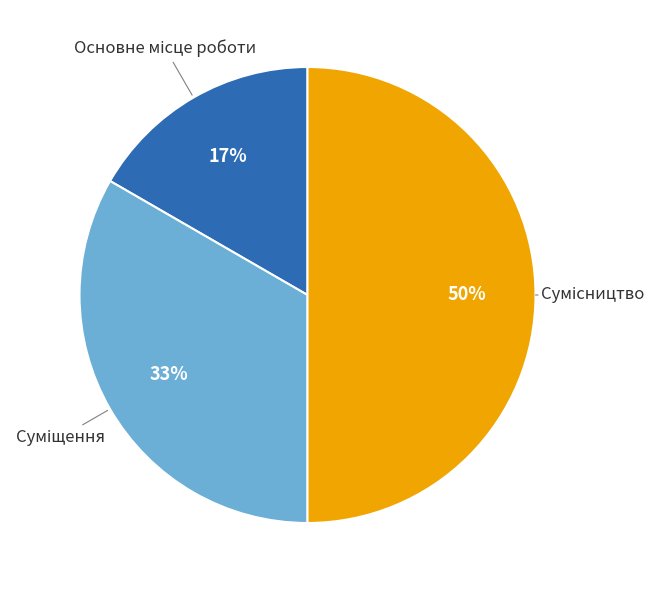

To the nearest percent, what is the average slice percentage?

33%